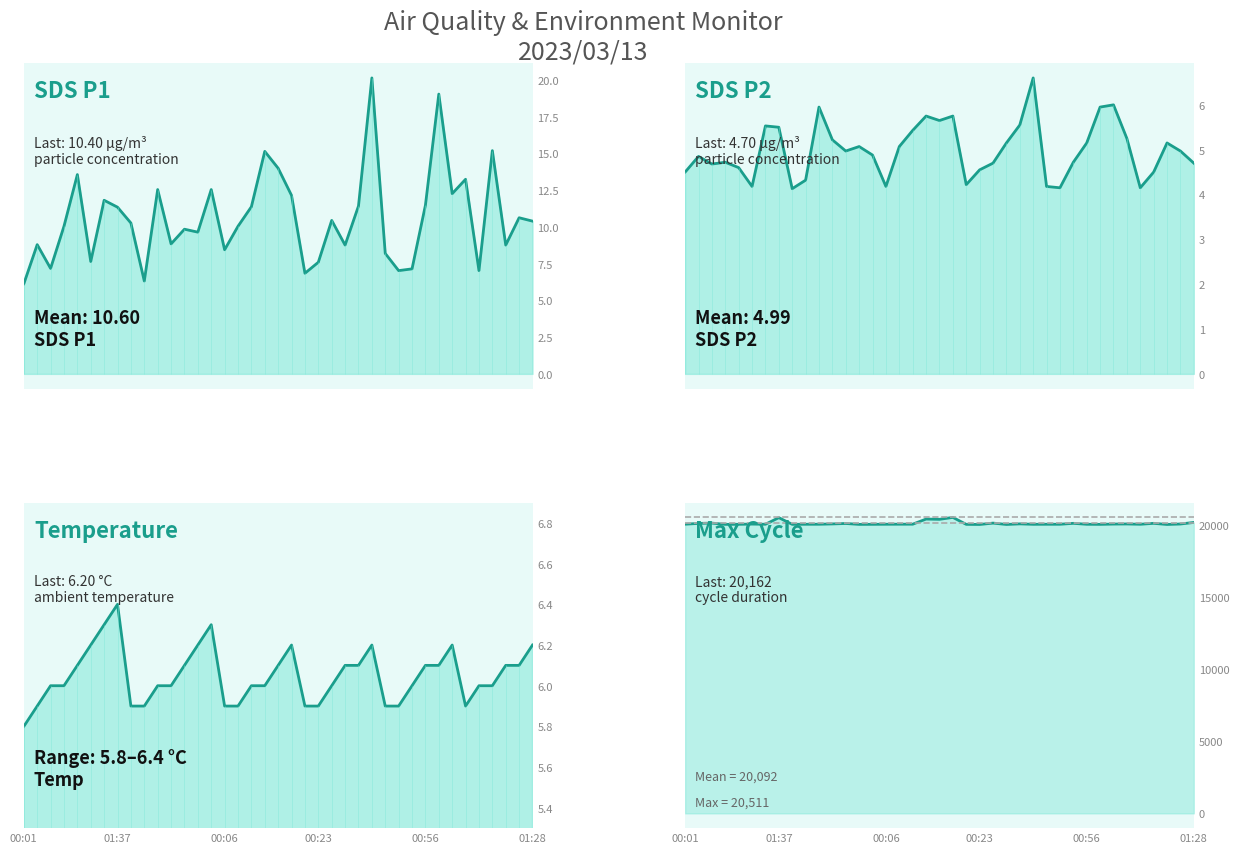

Reading left to right, list all the values displayed in this chart.

SDS_P1 line: 6.1	8.8	7.2	10.1	13.6	7.7	11.8	11.3	10.3	6.3	12.6	8.8	9.8	9.7	12.6	8.4	10.1	11.4	15.2	14.0	12.2	6.8	7.6	10.4	8.8	11.4	20.1	8.2	7.0	7.2	11.5	19.1	12.3	13.2	7.0	15.2	8.8	10.6	10.4
SDS_P2 line: 4.5	4.8	4.7	4.7	4.6	4.2	5.5	5.5	4.1	4.3	6.0	5.2	5.0	5.1	4.9	4.2	5.1	5.4	5.8	5.7	5.8	4.2	4.5	4.7	5.2	5.5	6.6	4.2	4.2	4.7	5.2	6.0	6.0	5.2	4.2	4.5	5.2	5.0	4.7
Temp line: 5.8	5.9	6.0	6.0	6.1	6.2	6.3	6.4	5.9	5.9	6.0	6.0	6.1	6.2	6.3	5.9	5.9	6.0	6.0	6.1	6.2	5.9	5.9	6.0	6.1	6.1	6.2	5.9	5.9	6.0	6.1	6.1	6.2	5.9	6.0	6.0	6.1	6.1	6.2
Max_cycle line: 20040.0	20095.0	20116.0	20029.0	20033.0	20048.0	20037.0	20493.0	20030.0	20036.0	20037.0	20059.0	20089.0	20028.0	20032.0	20037.0	20040.0	20041.0	20397.0	20378.0	20511.0	20029.0	20021.0	20116.0	20022.0	20063.0	20033.0	20036.0	20036.0	20100.0	20035.0	20029.0	20049.0	20056.0	20036.0	20100.0	20022.0	20054.0	20162.0